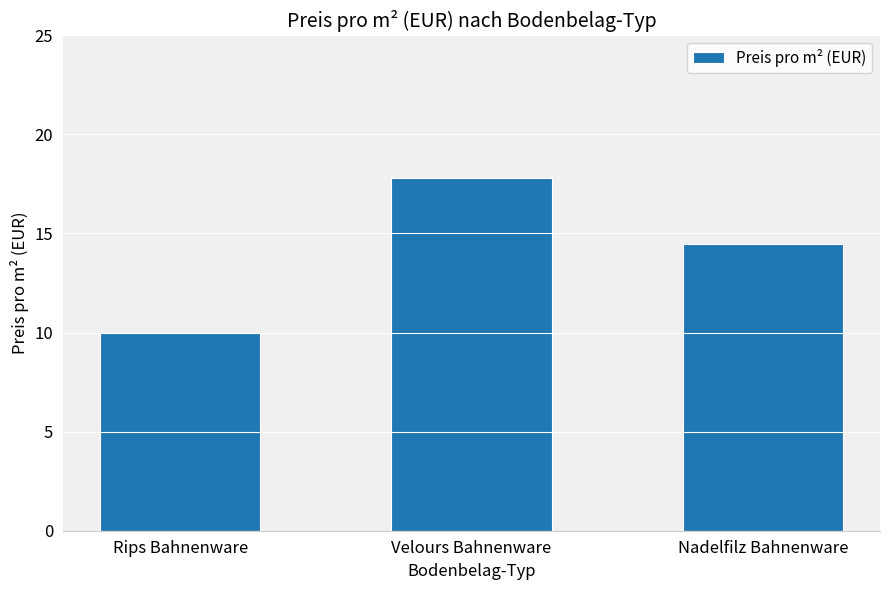

Approximately how many times larger is the value at Velours Bahnenware compared to Rips Bahnenware?

1.8